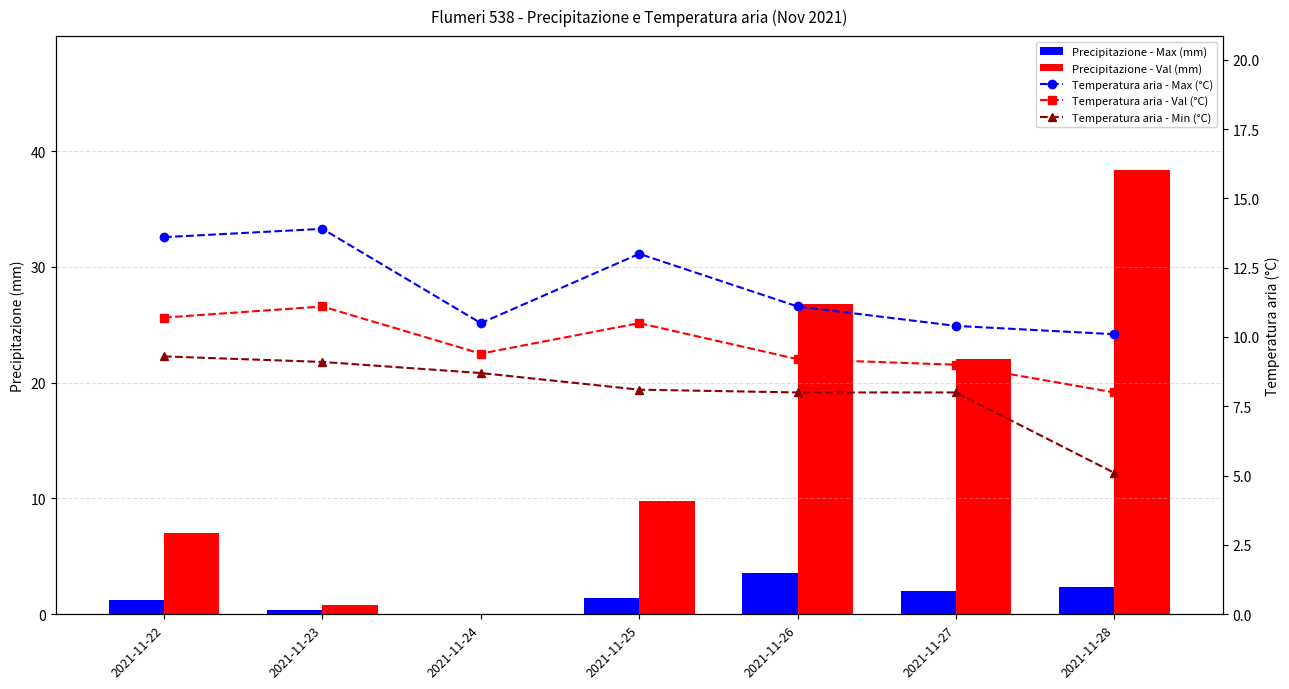

What are all the series names shown in the legend?

Precipitazione - Max (mm), Precipitazione - Val (mm), Temperatura aria - Max (°C), Temperatura aria - Val (°C), Temperatura aria - Min (°C)